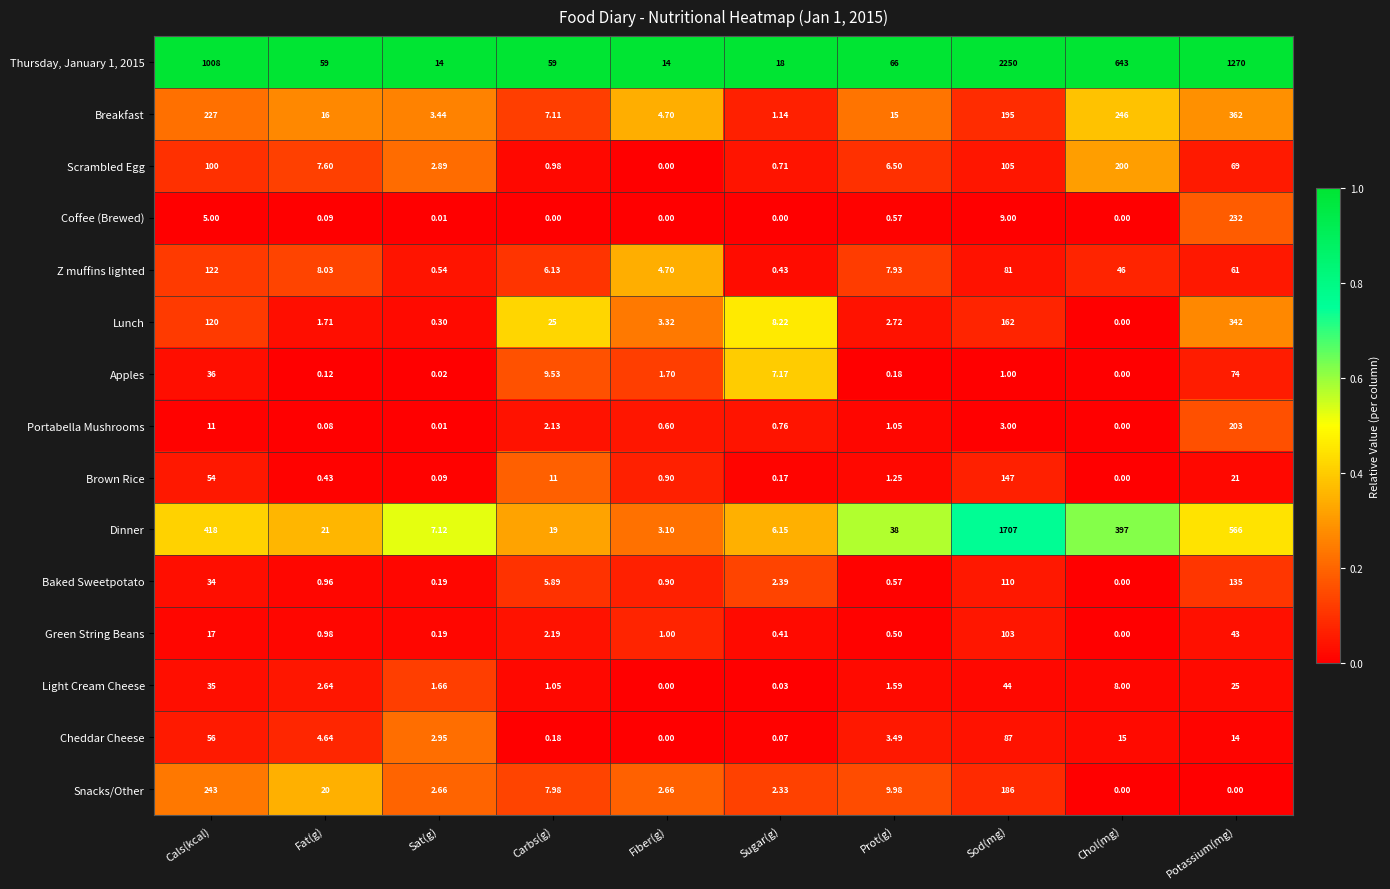

At which category is the sum across all series the highest?

Sod(mg)